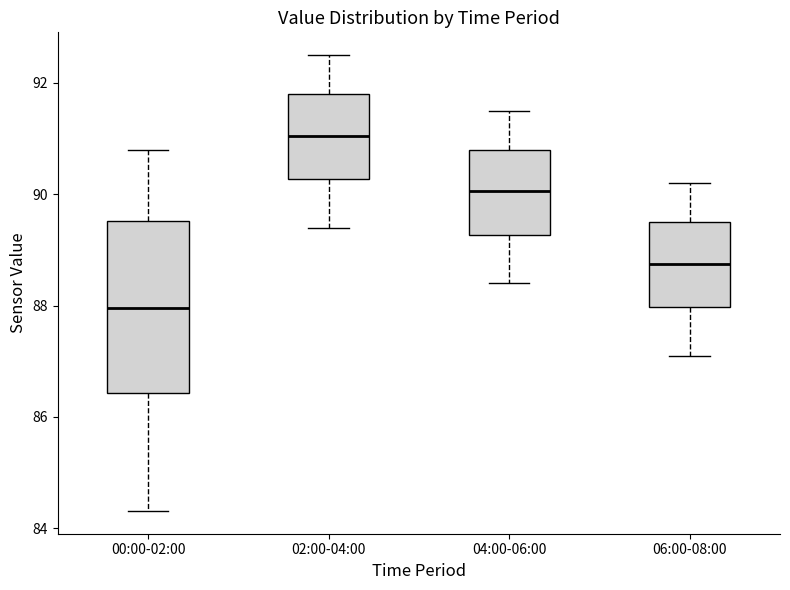

Which box is the tallest, from its lower edge to its upper edge?

00:00-02:00